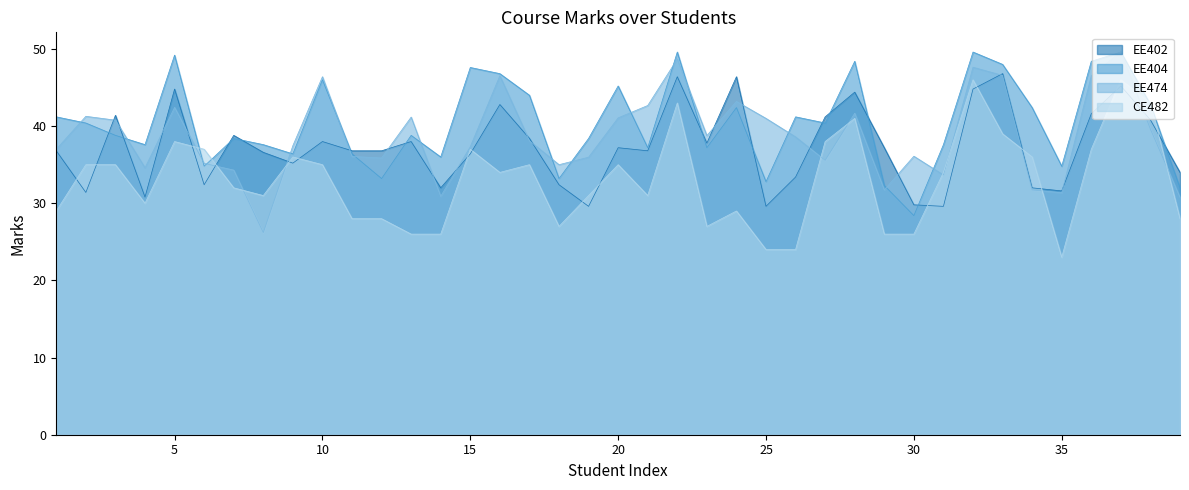

Which series has the largest total across all categories?

EE404